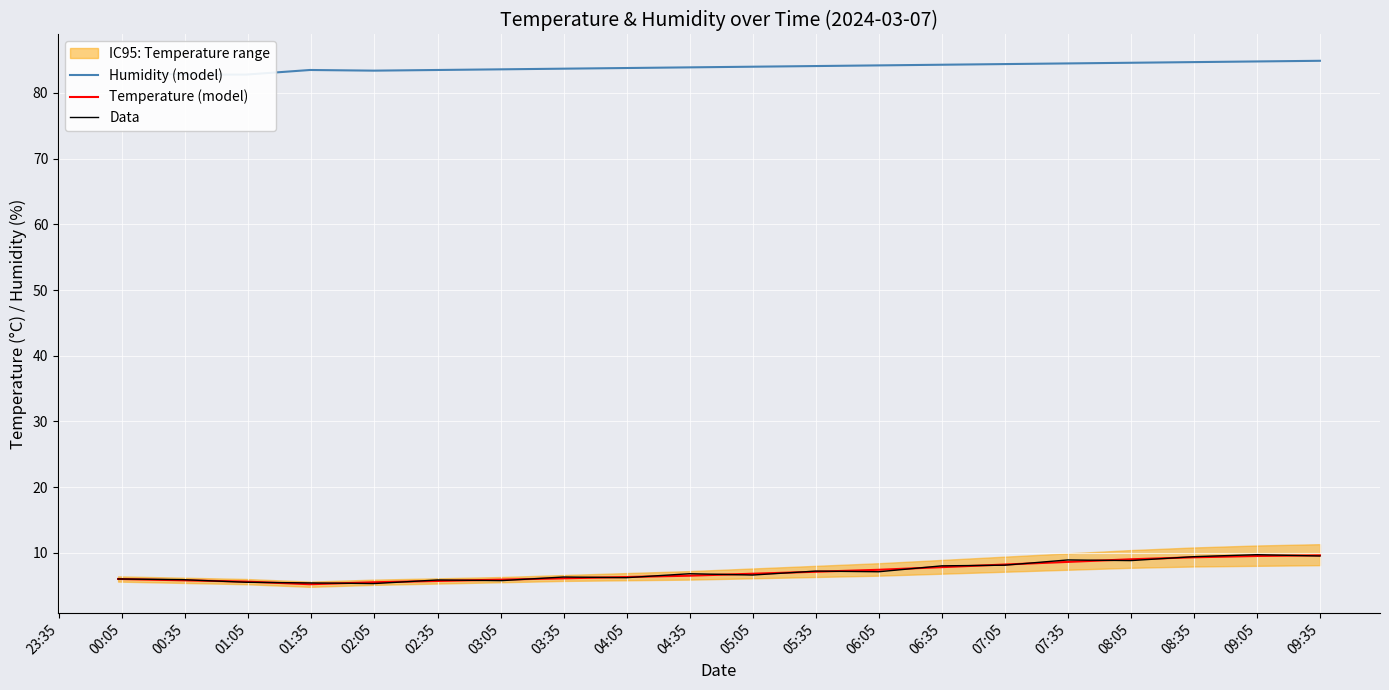

What is the minimum value shown in the chart?

5.2